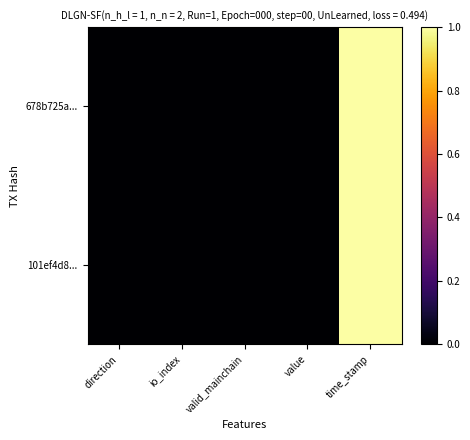

Reading right to left, extract all data points from this chart.

678b725a...: time_stamp=1.0	value=0.0	valid_mainchain=0.0	io_index=0.0	direction=0.0
101ef4d8...: time_stamp=1.0	value=0.0	valid_mainchain=0.0	io_index=0.0	direction=0.0